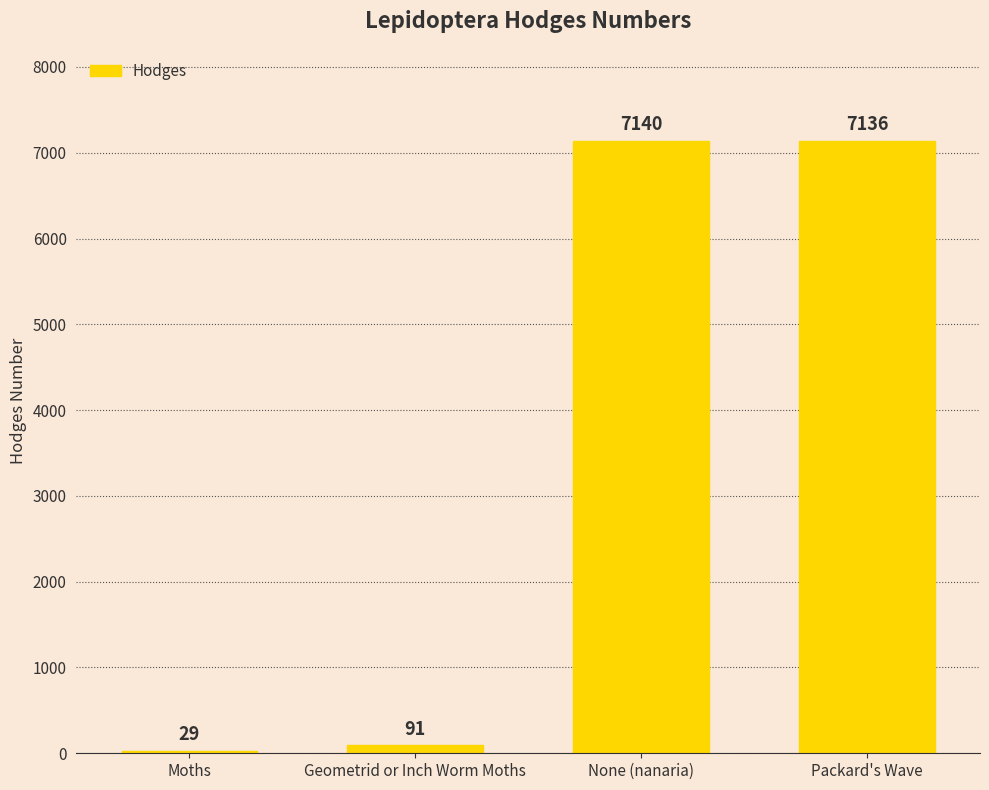

What is the value of the 1st bar from the left?

29.0